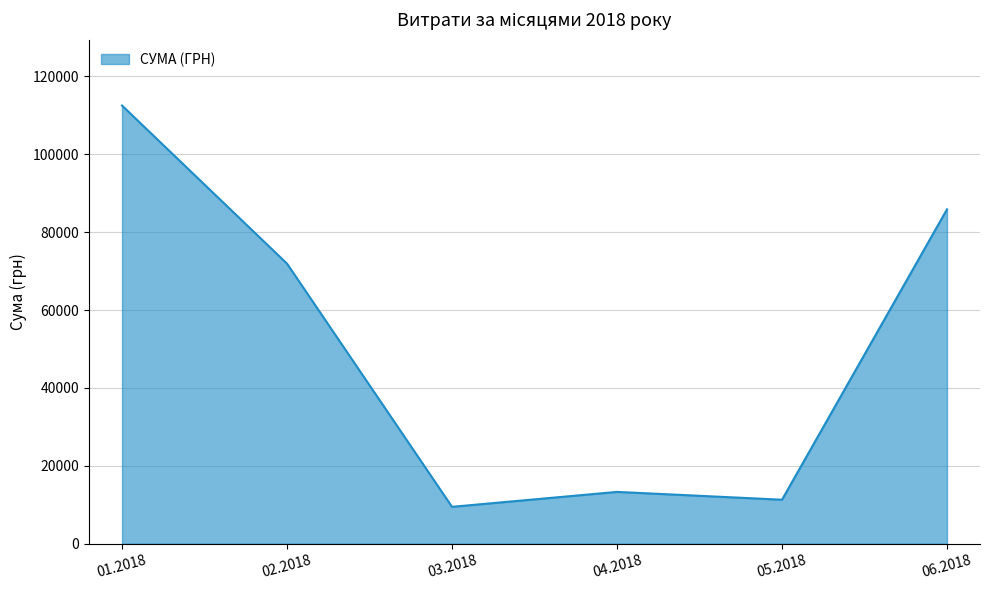

Does the chart display data point markers on the line(s)?

No